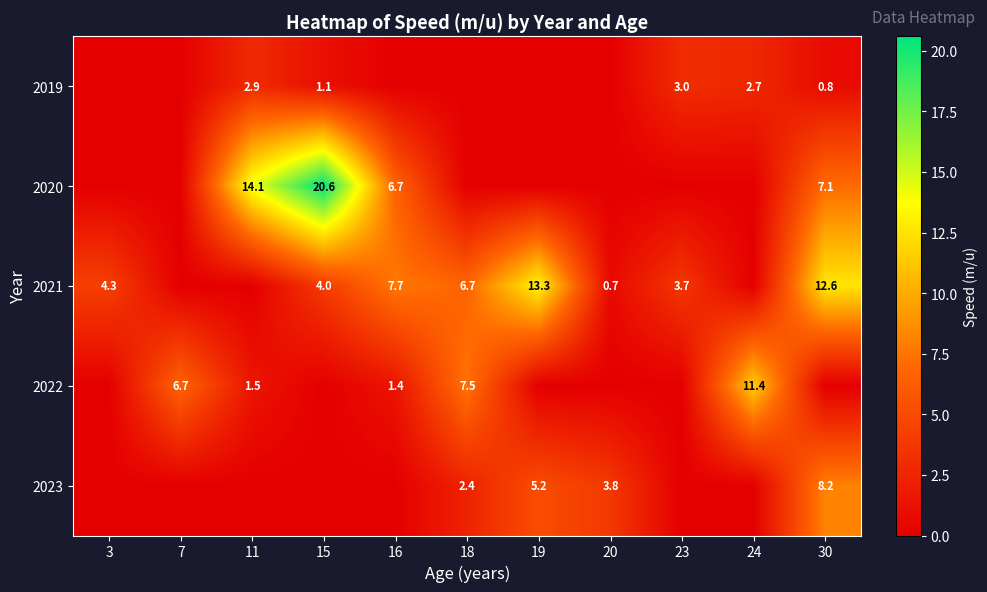

The value of 2021 at 16 is 7.7. True or false?

True